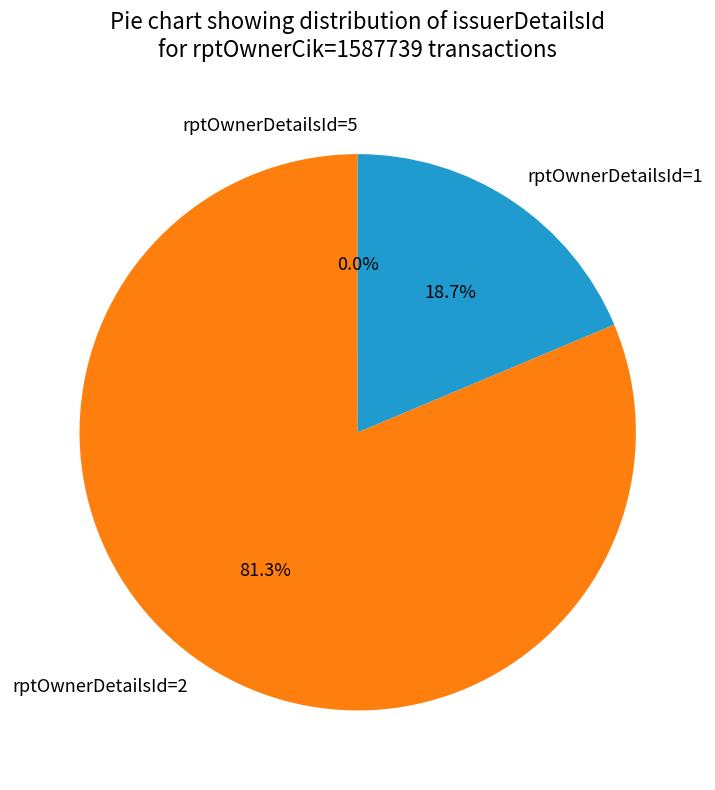

Combined, what portion of the pie is rptOwnerDetailsId=2 and rptOwnerDetailsId=1?

100.0%